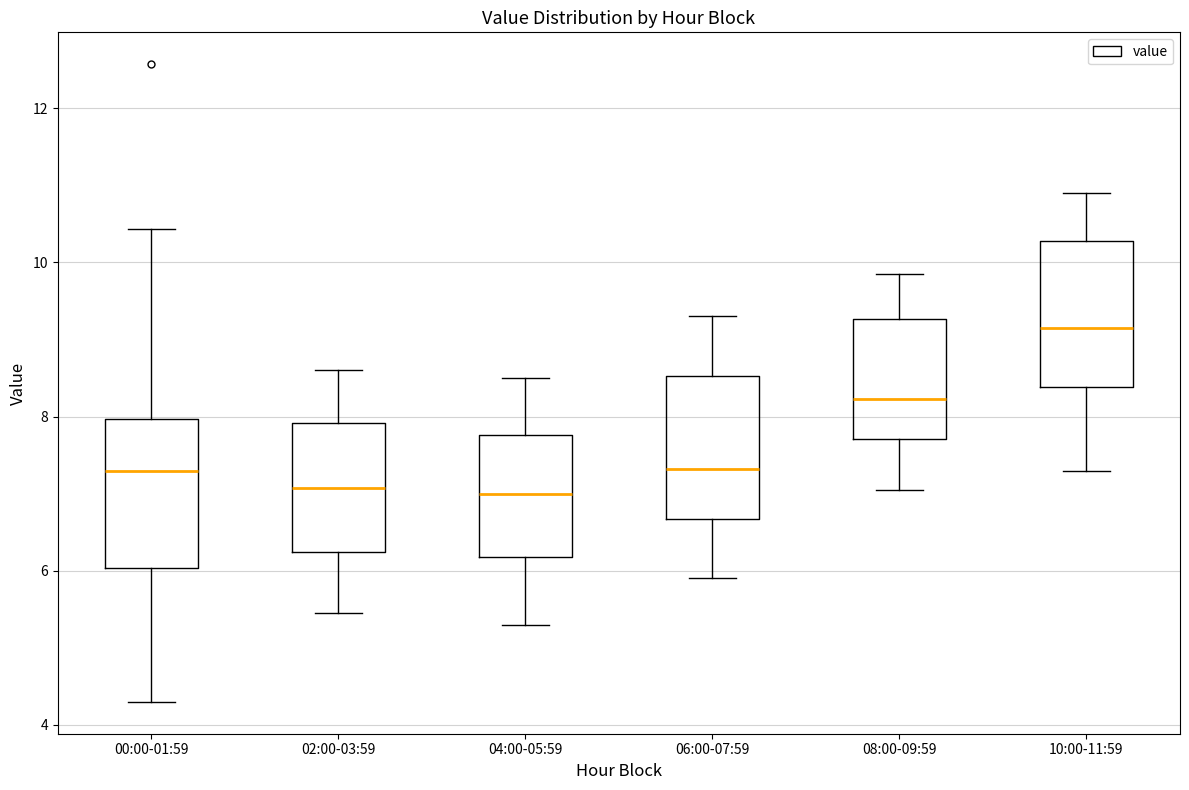

Reading left to right, transcribe this box plot: for each box, give where its median line is, the range the box spans, and where its two whiskers end, as read against the y-axis. The values are not printed on the chart, so give them approximately, as read against the axis.

00:00-01:59: median 7.4, box 6.0 to 8.0, whiskers 4.4 to 10.4
02:00-03:59: median 7.0, box 6.2 to 8.0, whiskers 5.4 to 8.6
04:00-05:59: median 7.0, box 6.2 to 7.8, whiskers 5.4 to 8.6
06:00-07:59: median 7.4, box 6.6 to 8.6, whiskers 6.0 to 9.4
08:00-09:59: median 8.2, box 7.8 to 9.2, whiskers 7.0 to 9.8
10:00-11:59: median 9.2, box 8.4 to 10.2, whiskers 7.4 to 11.0